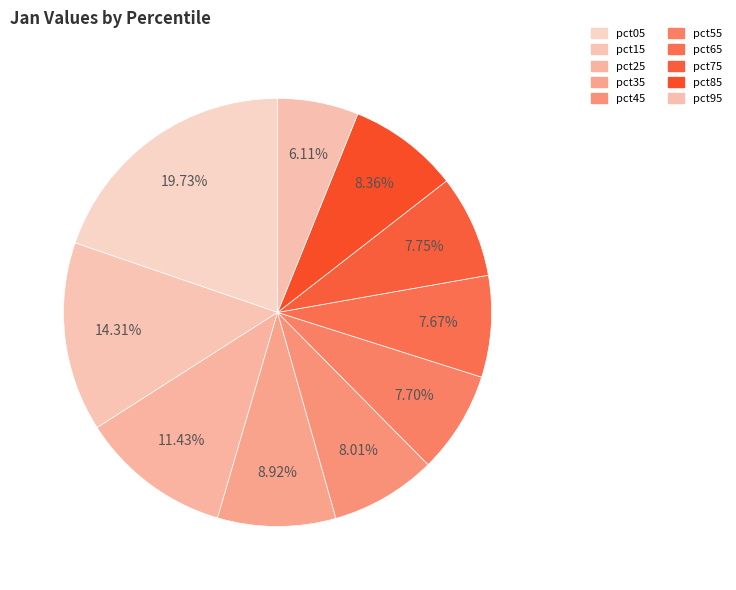

Combined, do pct95 and pct35 account for over 50%?

No